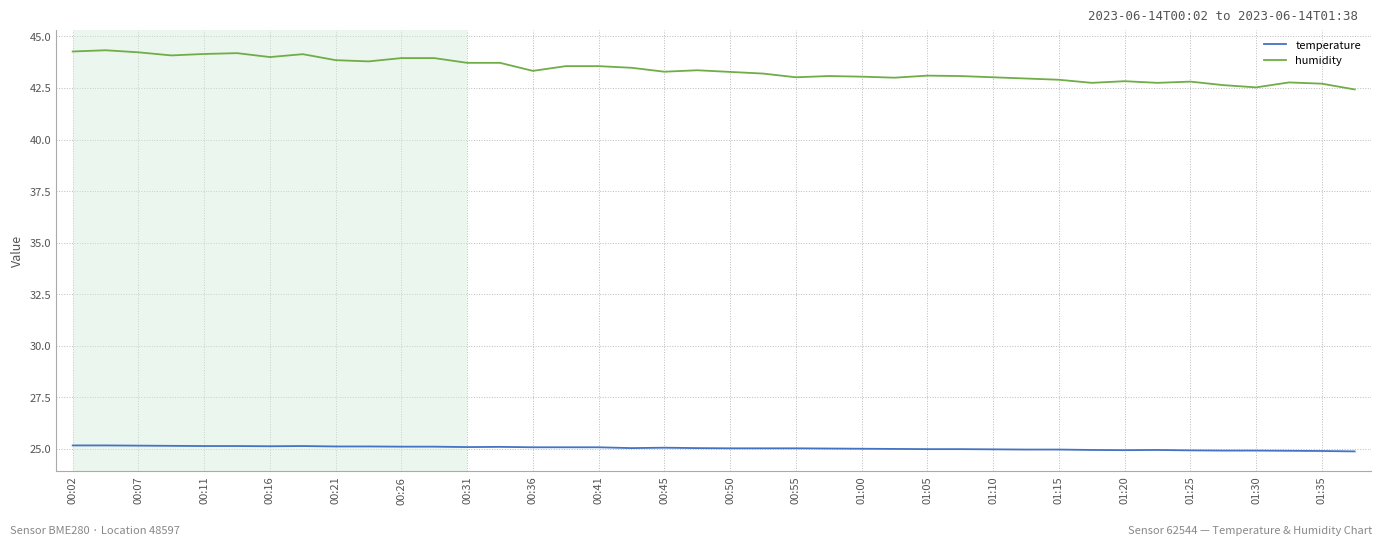

What is the average value of the temperature series?

25.0